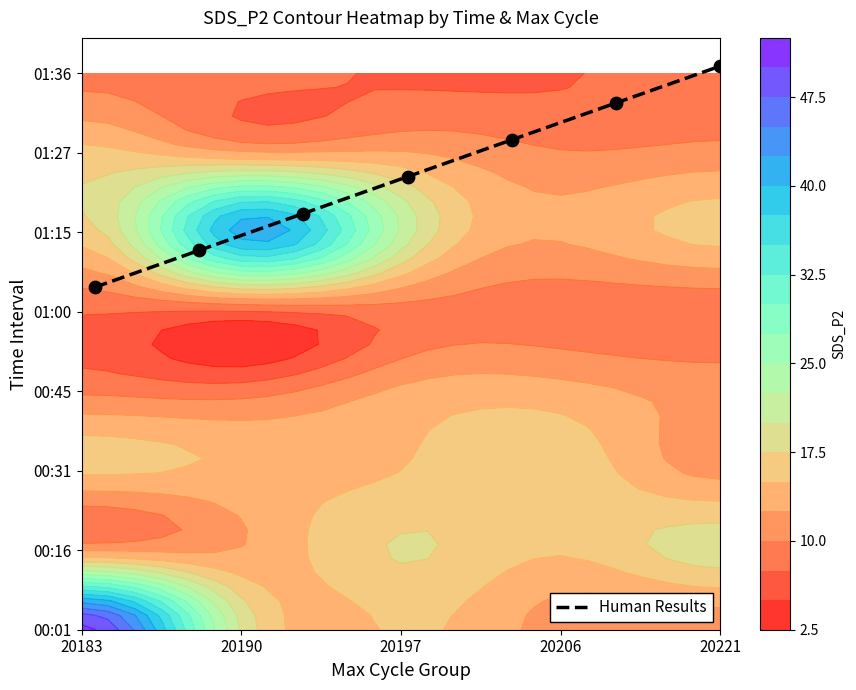

What is the sum of all values?

222.2